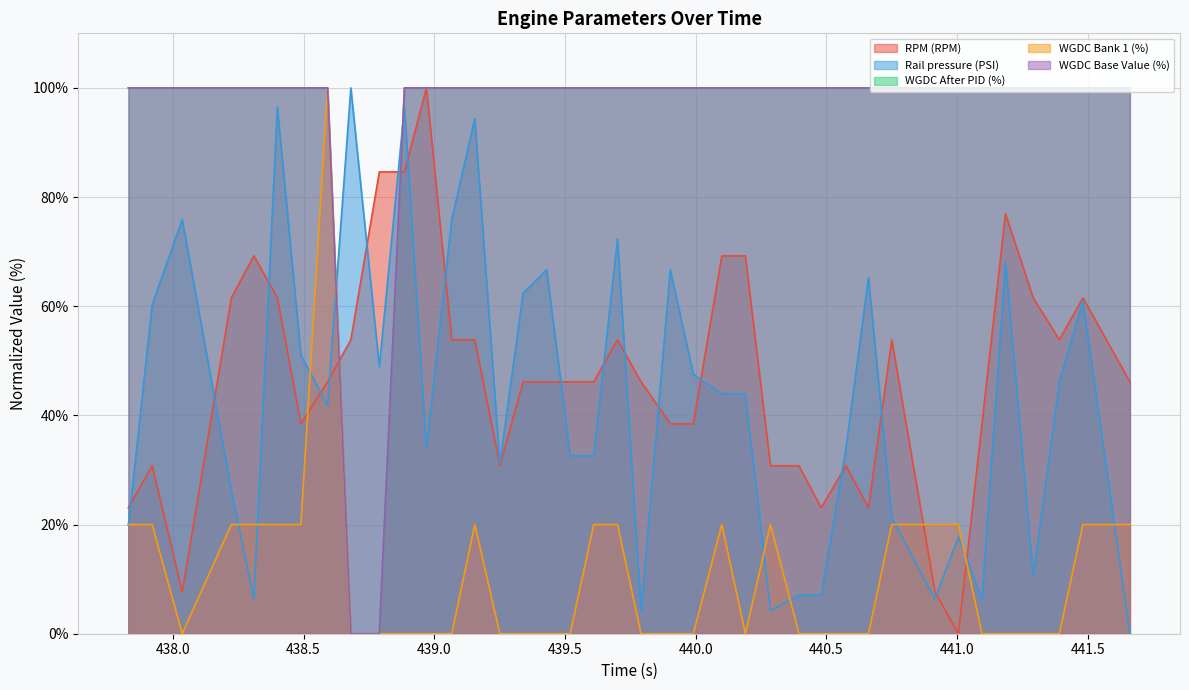

Does the chart display data point markers on the line(s)?

No